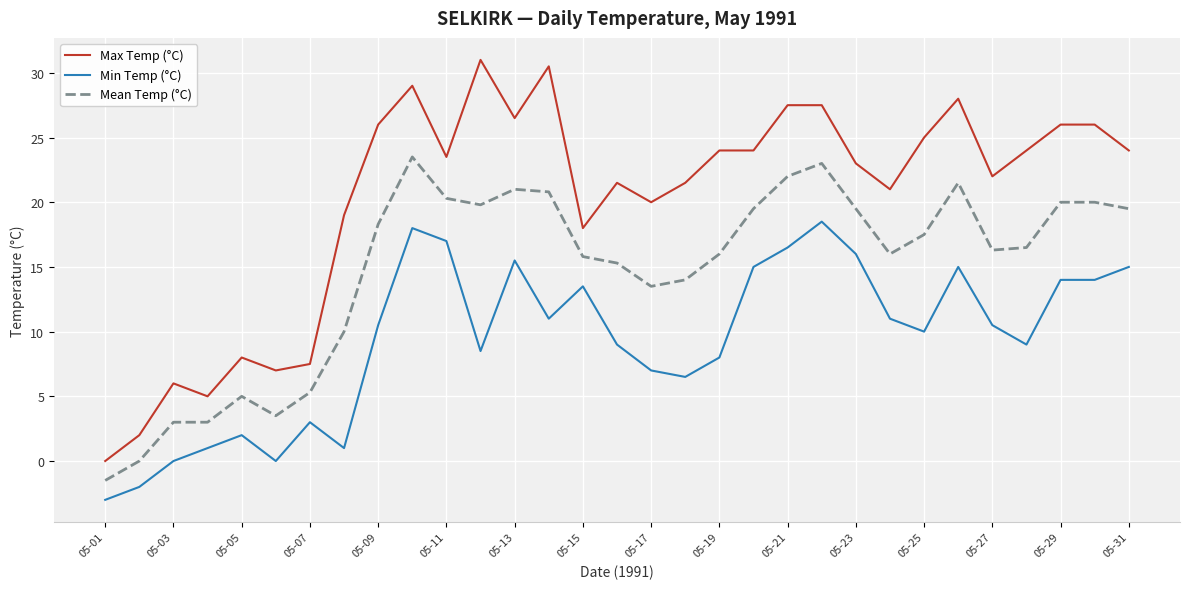

True or false: Mean Temp (°C) and Max Temp (°C) cross at least once.

False